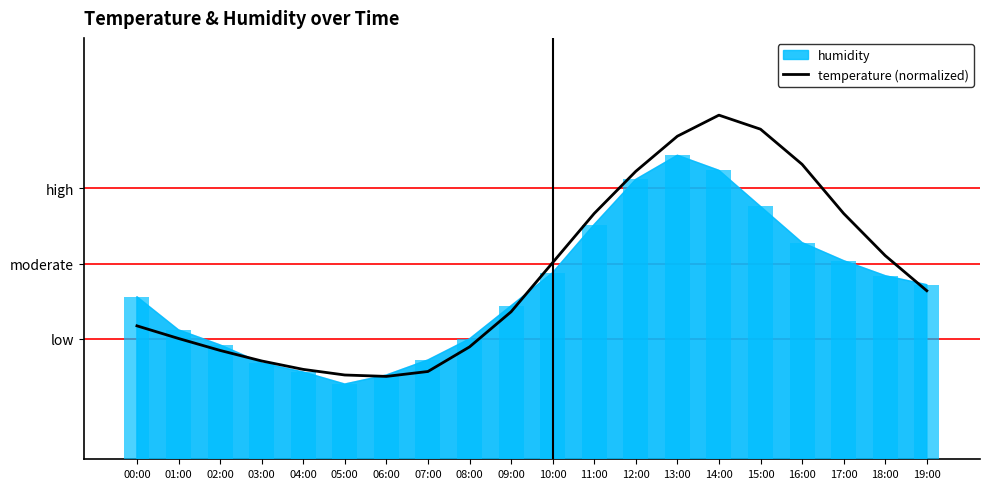

At which label does the data first exceed 53?

10:00